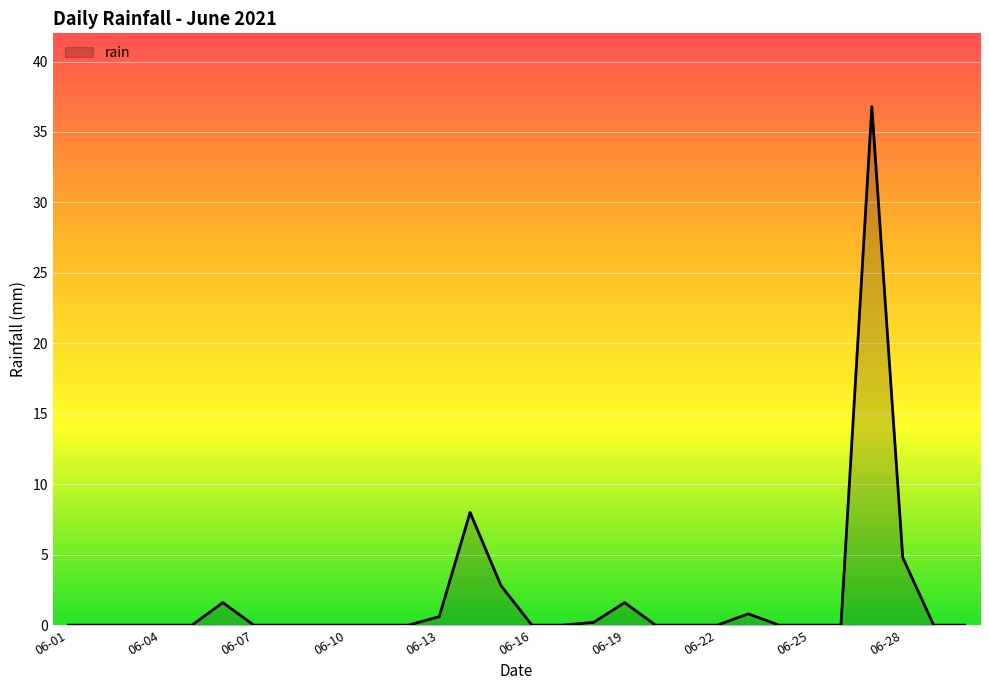

What is the greatest value displayed?

36.8